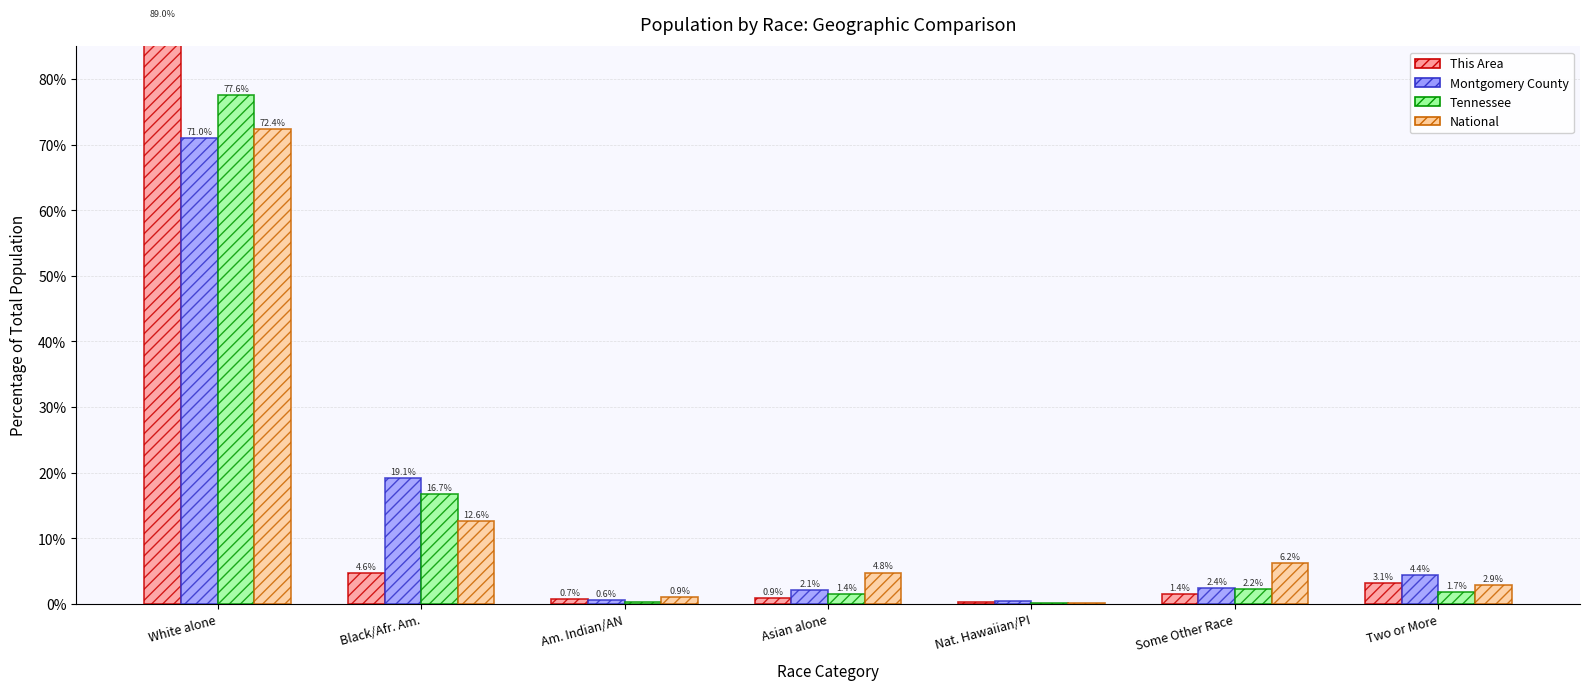

Are the bars horizontal?

No